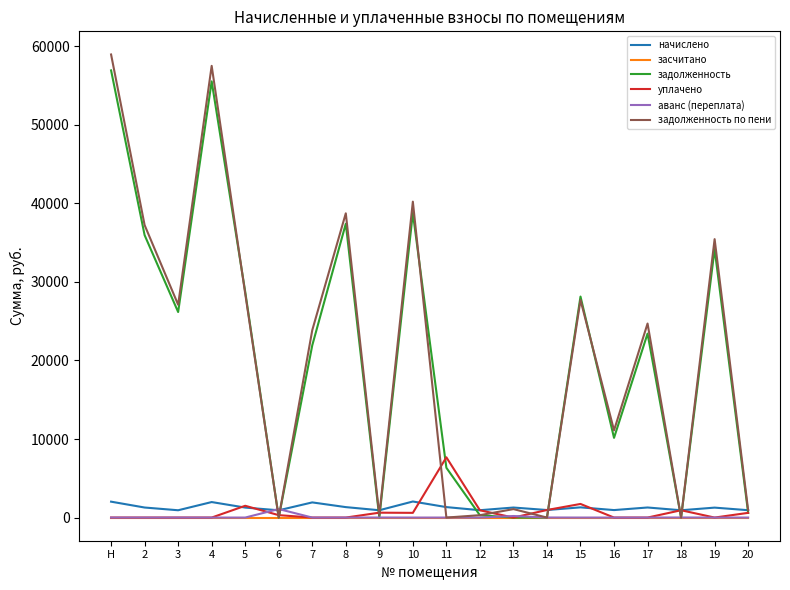

What is the highest value of the начислено series?

2044.2